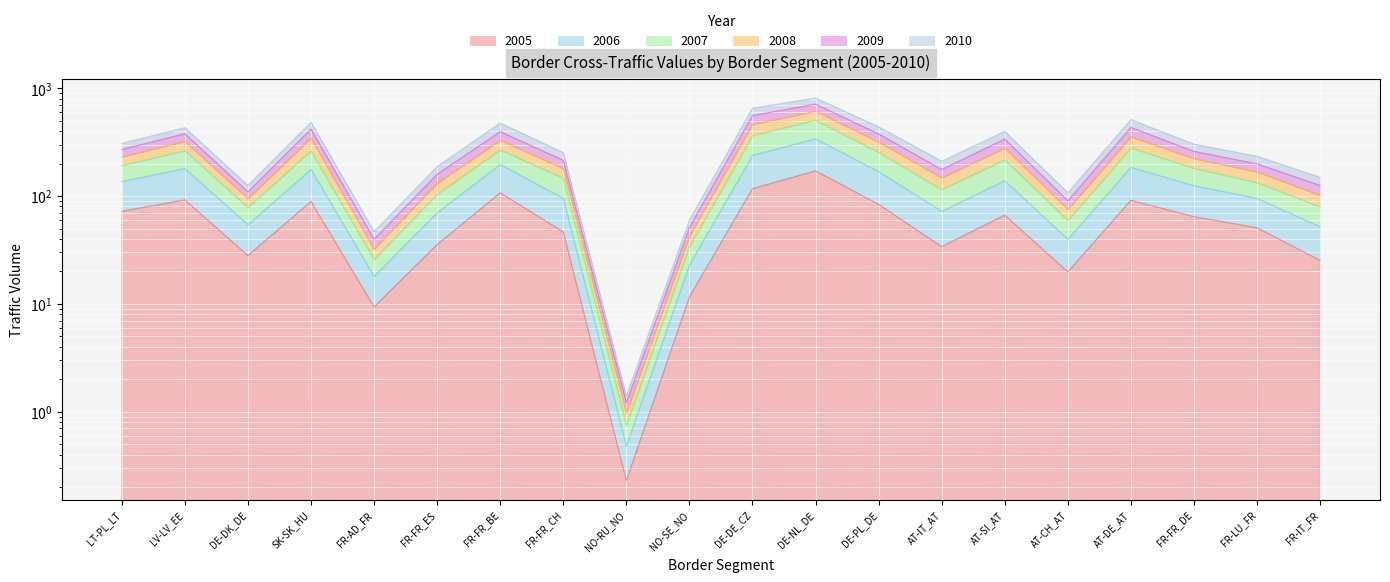

Where is the first local minimum for 2007?

DE-DK_DE